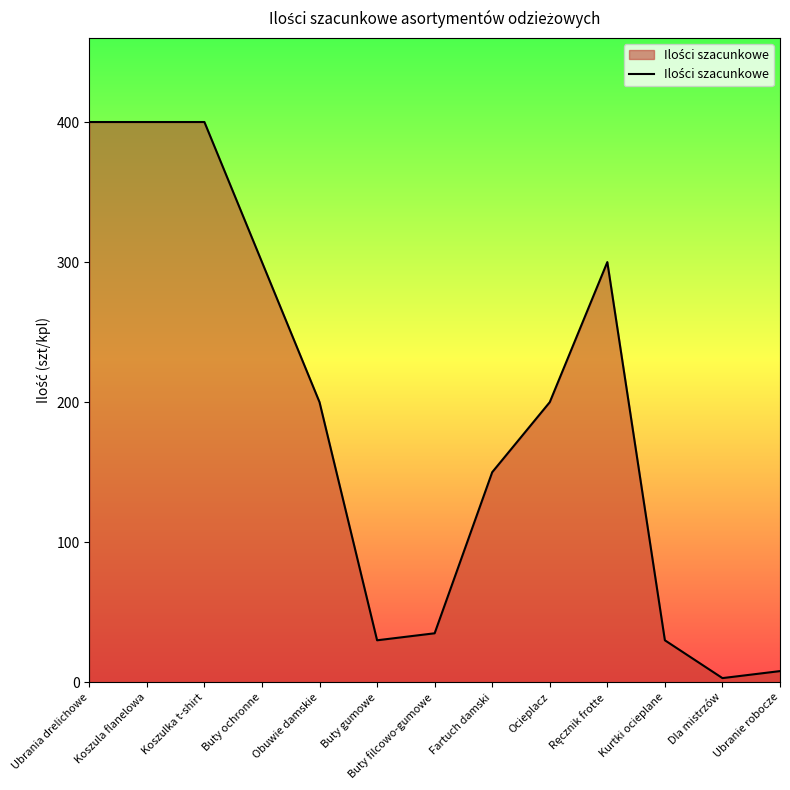

Reading left to right, transcribe all the data shown in this chart.

400	400	400	300	200	30	35	150	200	300	30	3	8